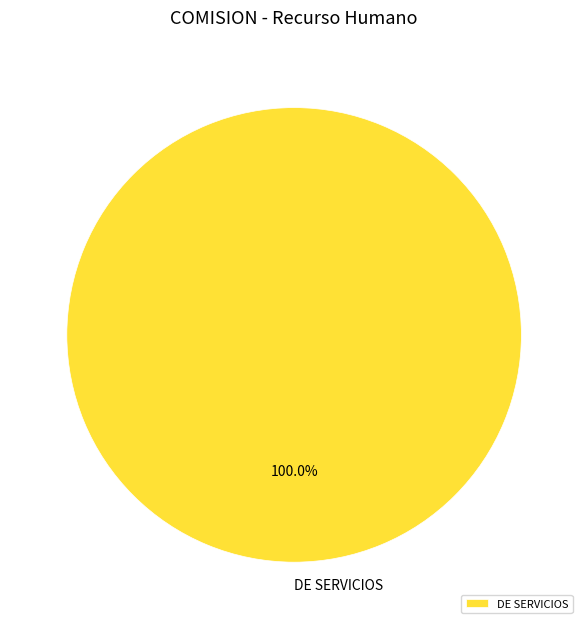

Rank the categories by value from highest to lowest.

DE SERVICIOS